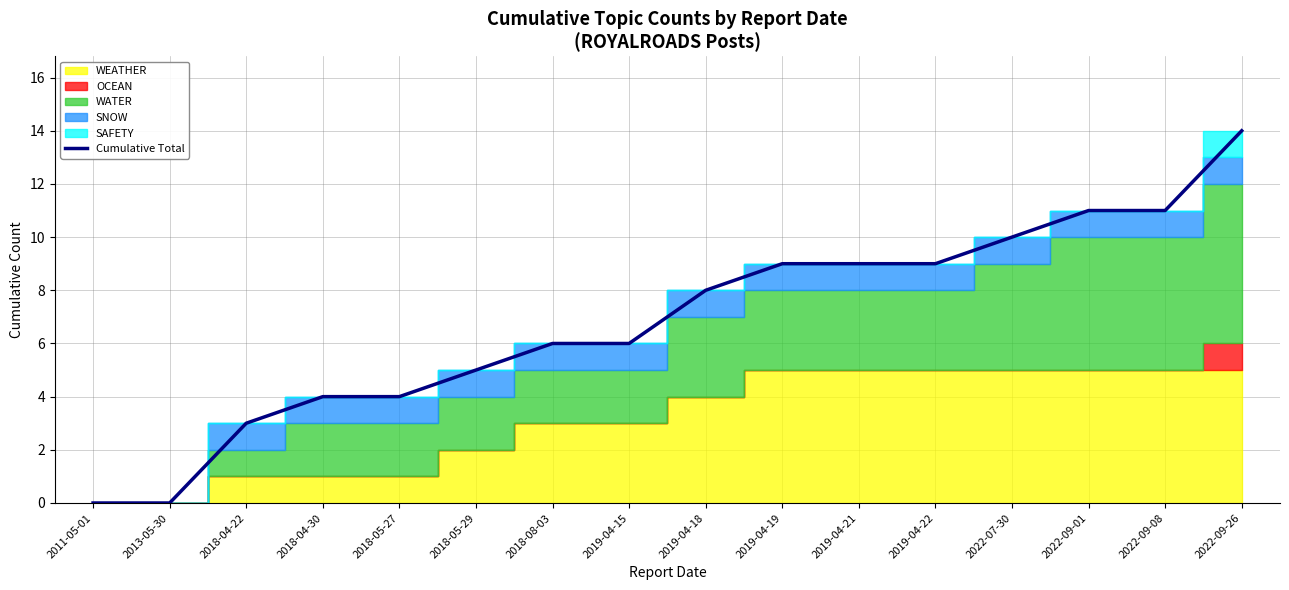

Reading left to right, extract all data points from this chart.

2011-05-01=0	2013-05-30=0	2018-04-22=3	2018-04-30=4	2018-05-27=4	2018-05-29=5	2018-08-03=6	2019-04-15=6	2019-04-18=8	2019-04-19=9	2019-04-21=9	2019-04-22=9	2022-07-30=10	2022-09-01=11	2022-09-08=11	2022-09-26=14